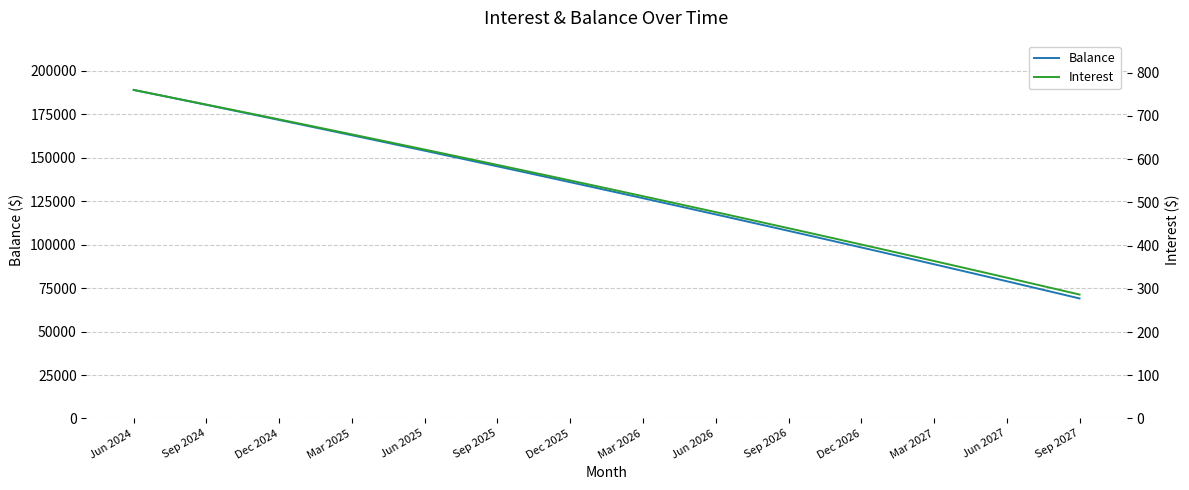

What is the minimum value shown in the chart?

286.6